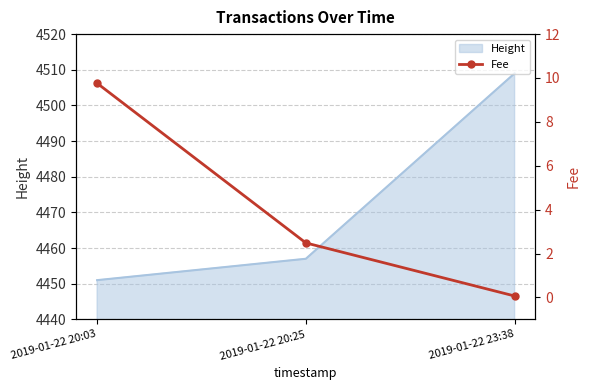

What position from the right is 2019-01-22 23:38?

1